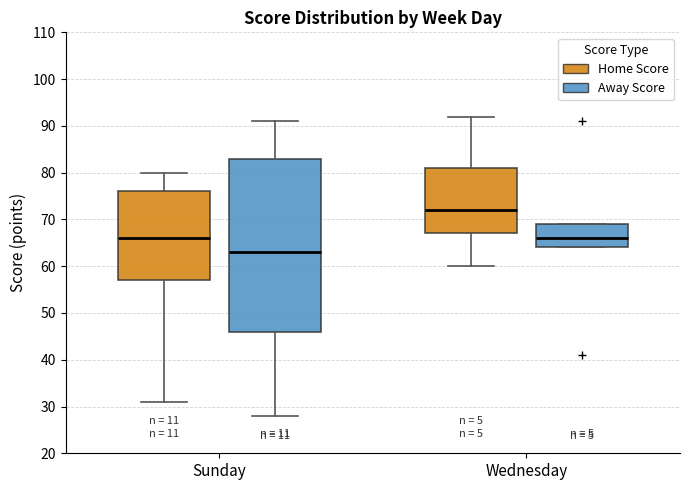

Reading left to right, read every box against the y-axis: the position of its median line, the range the box covers, and the ends of its whiskers. The values are not printed on the chart, so give them approximately, as read against the axis.

Sunday (Home Score): median 66, box 57 to 76, whiskers 31 to 80
Sunday (Away Score): median 63, box 46 to 83, whiskers 28 to 91
Wednesday (Home Score): median 72, box 67 to 81, whiskers 60 to 92
Wednesday (Away Score): median 66, box 64 to 69, whiskers 64 to 69